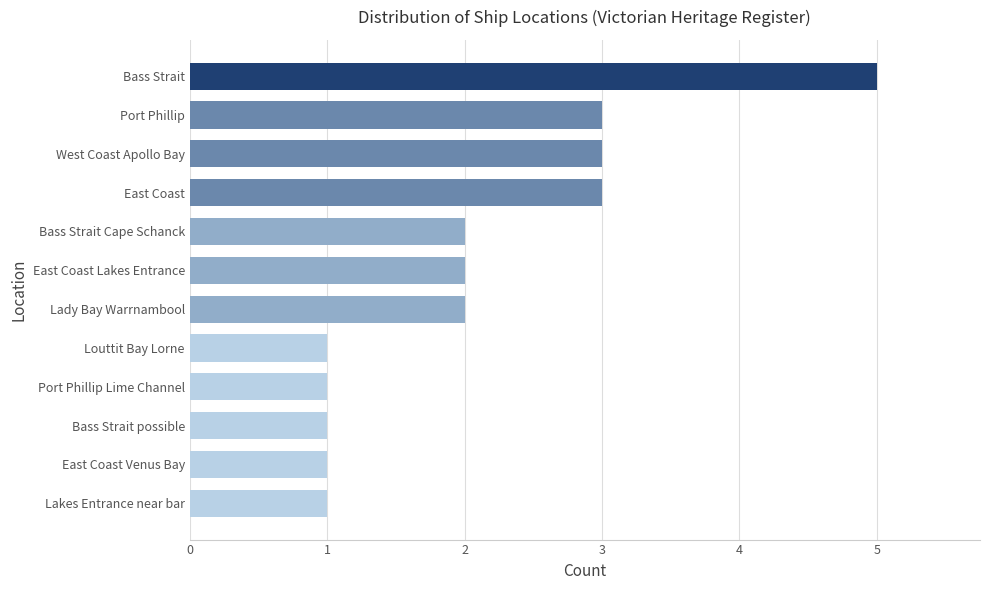

Approximately how many times larger is the value at Lakes Entrance near bar compared to East Coast Lakes Entrance?

0.5